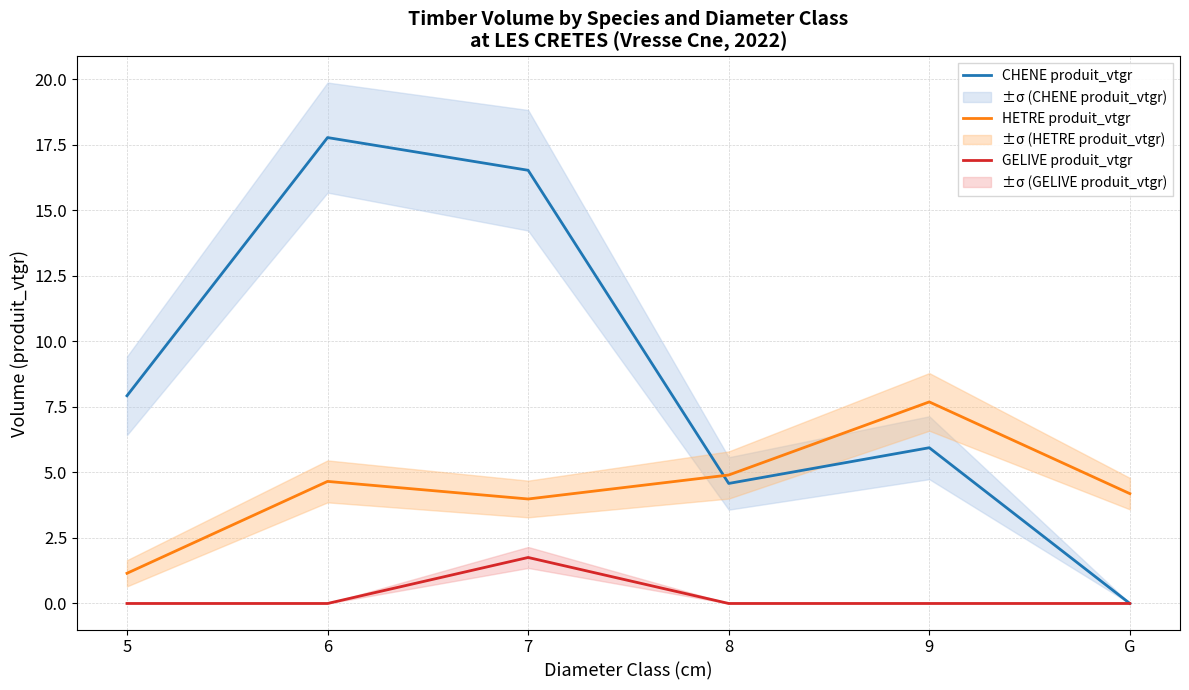

Is the value of GELIVE produit_vtgr at 8 greater than the value of CHENE produit_vtgr at G?

No